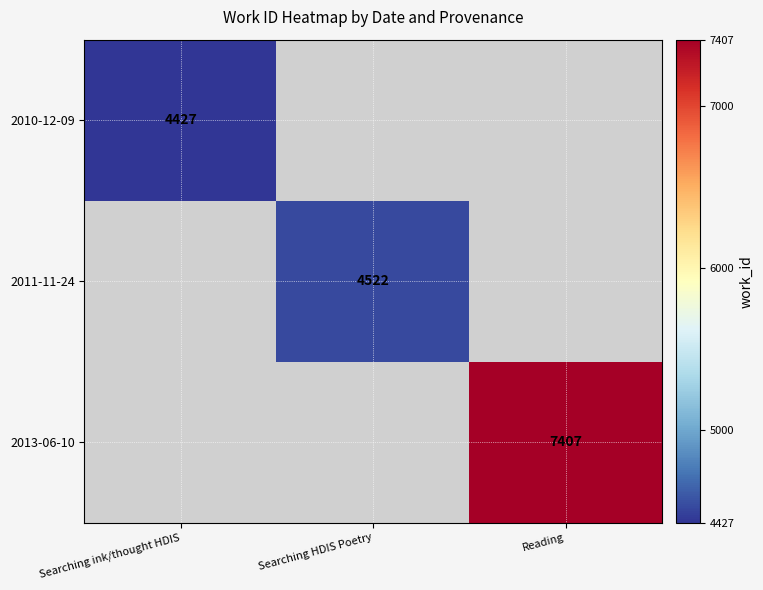

The value of 2011-11-24 at Searching HDIS Poetry is 4522. True or false?

True